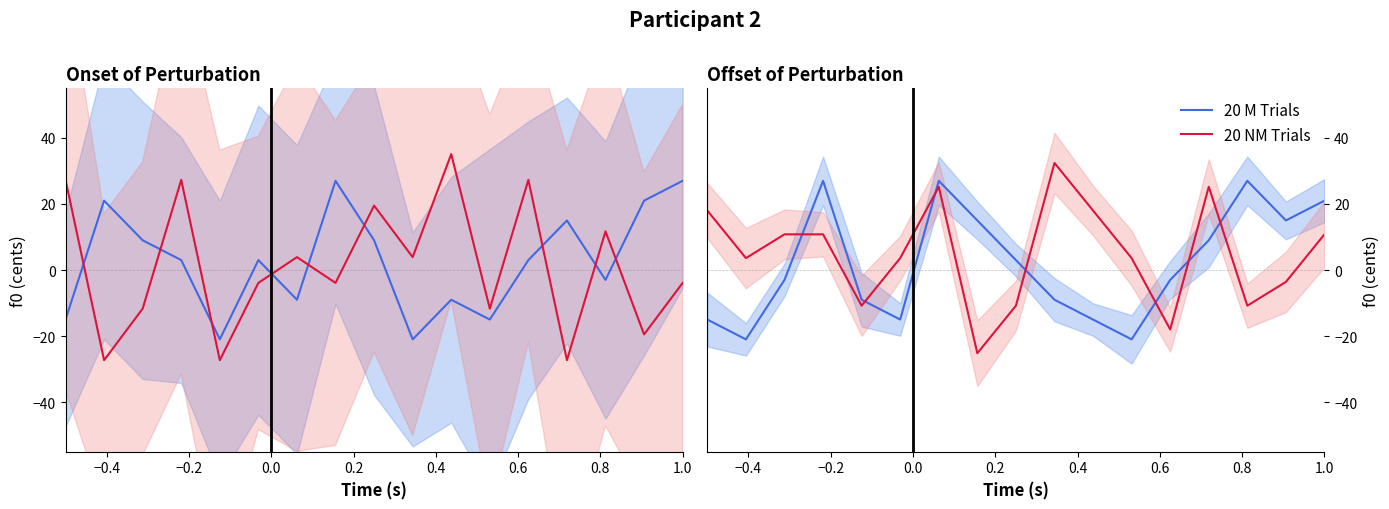

How many values in the 20 NM Trials series are below 3?

6